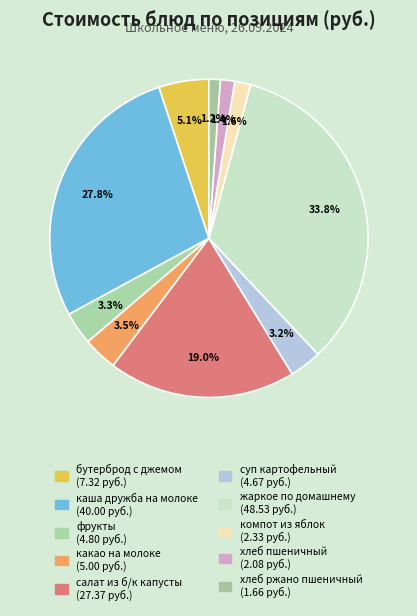

What portion of the pie excludes салат из б/к капусты?

81.0%